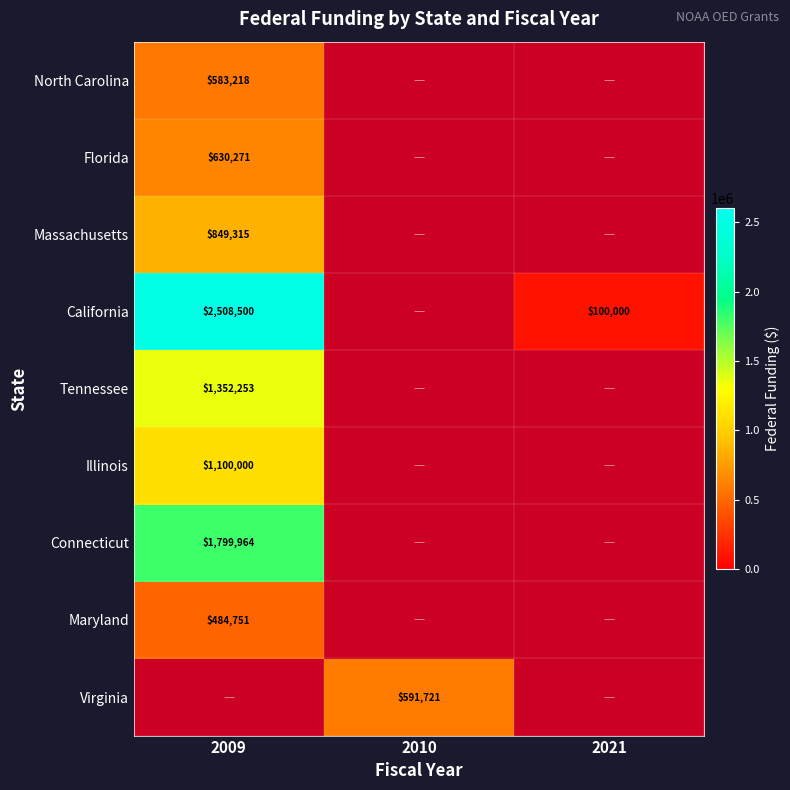

The value of Virginia at 2010 is 1023753. True or false?

False